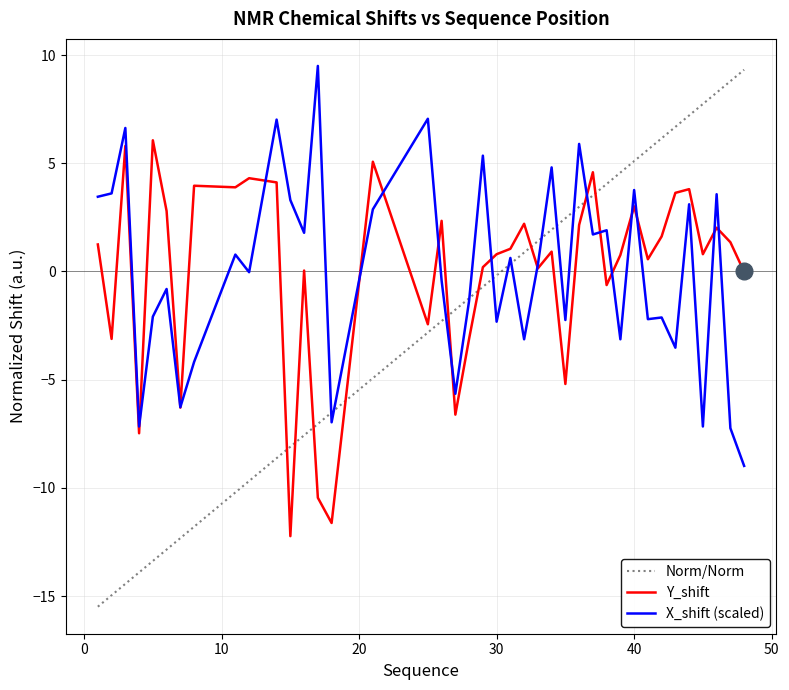

How many values in the X_shift series exceed 0?

20